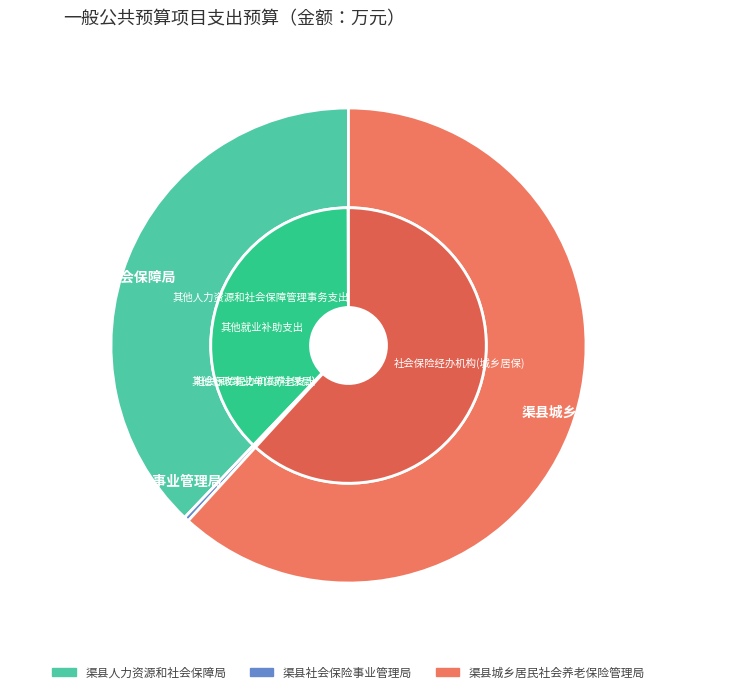

Approximately how many times larger is the value at 渠县城乡居民社会养老保险管理局 compared to 渠县社会保险事业管理局?

186.8